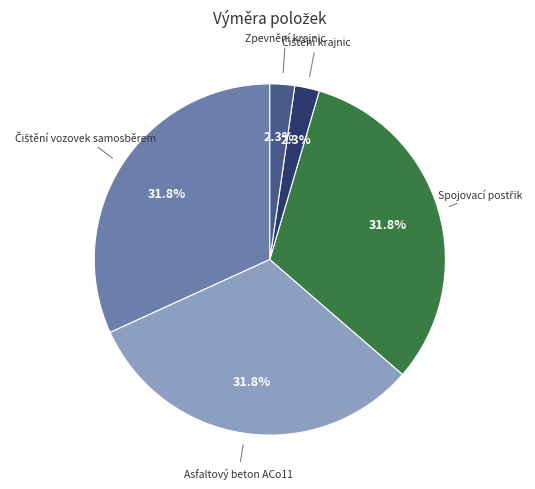

Does any single category account for the majority?

No